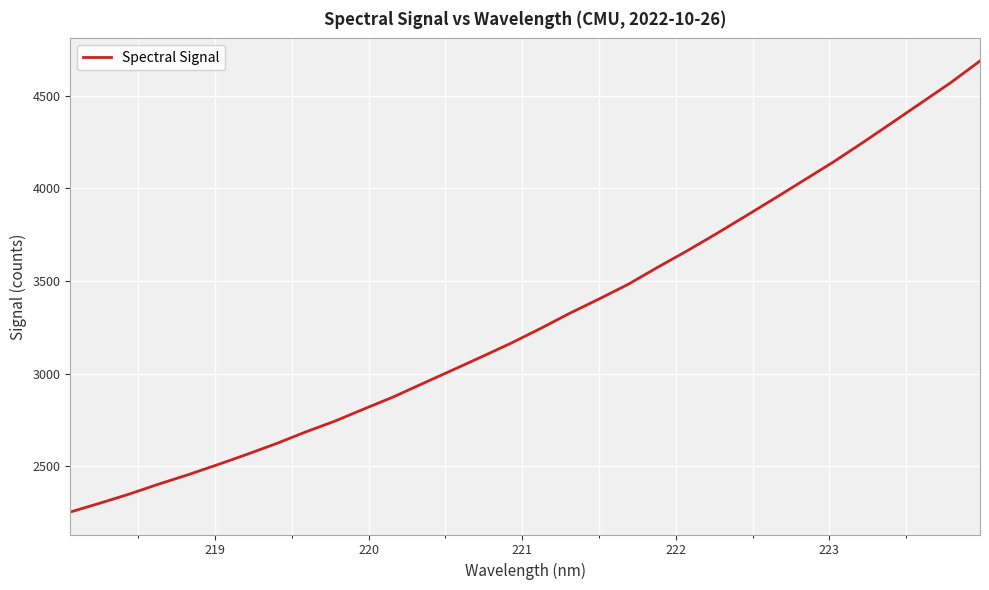

What is the maximum value shown in the chart?

4686.9